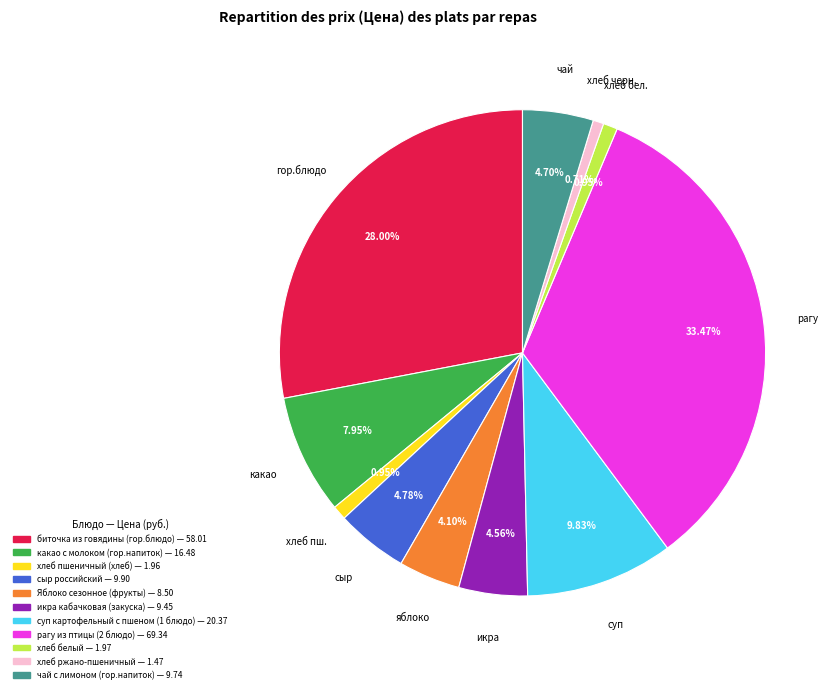

Is it true that рагу из птицы (2 блюдо) is 33% of the pie?

True